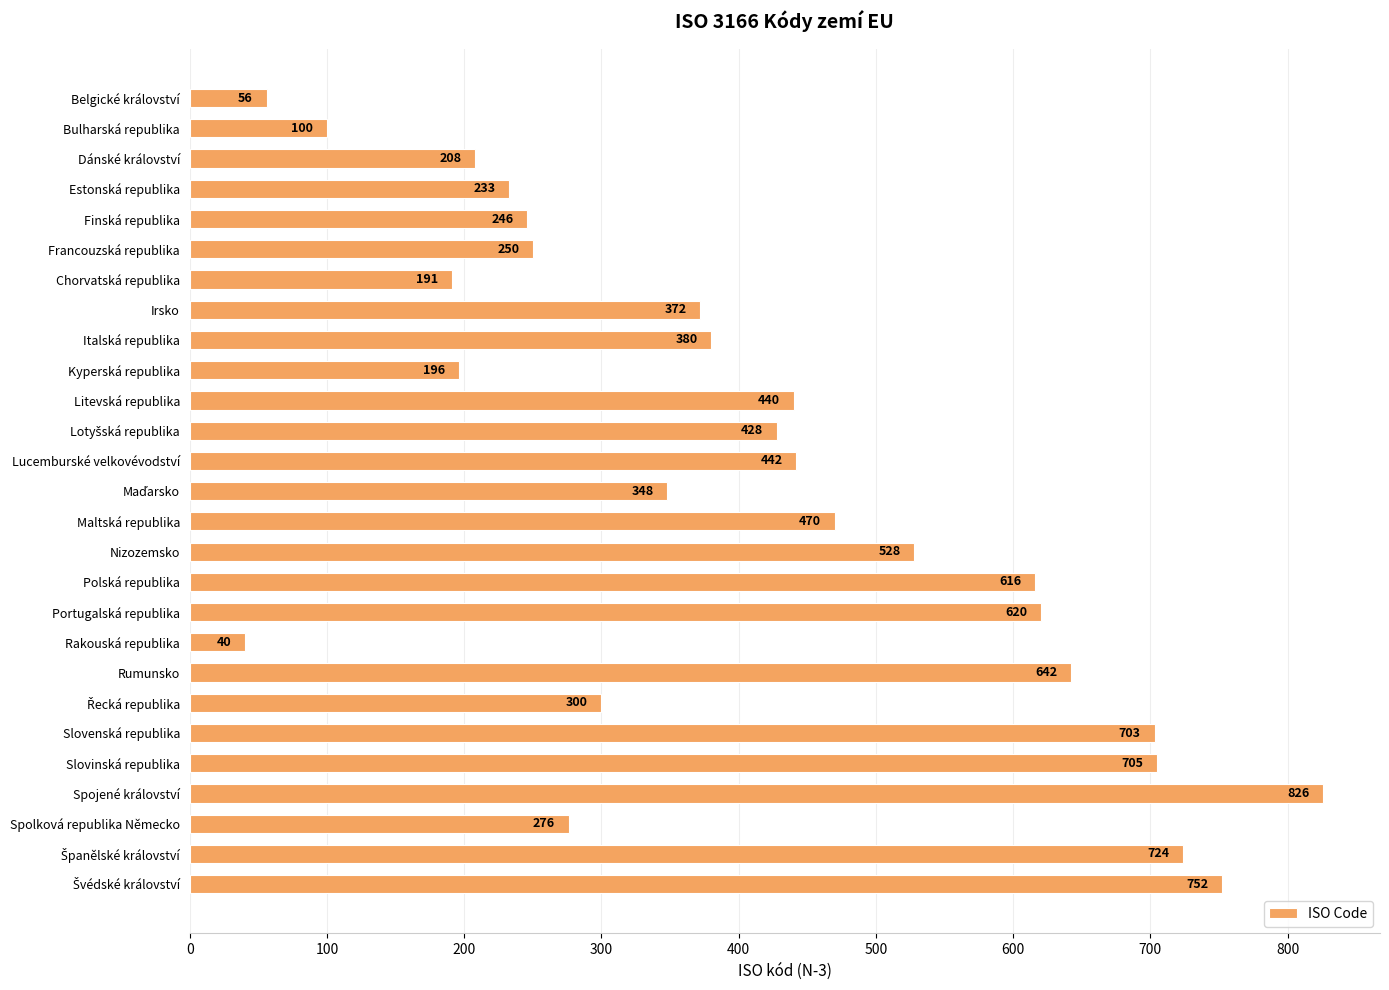

Which category has the highest value across all series?

Spojené království